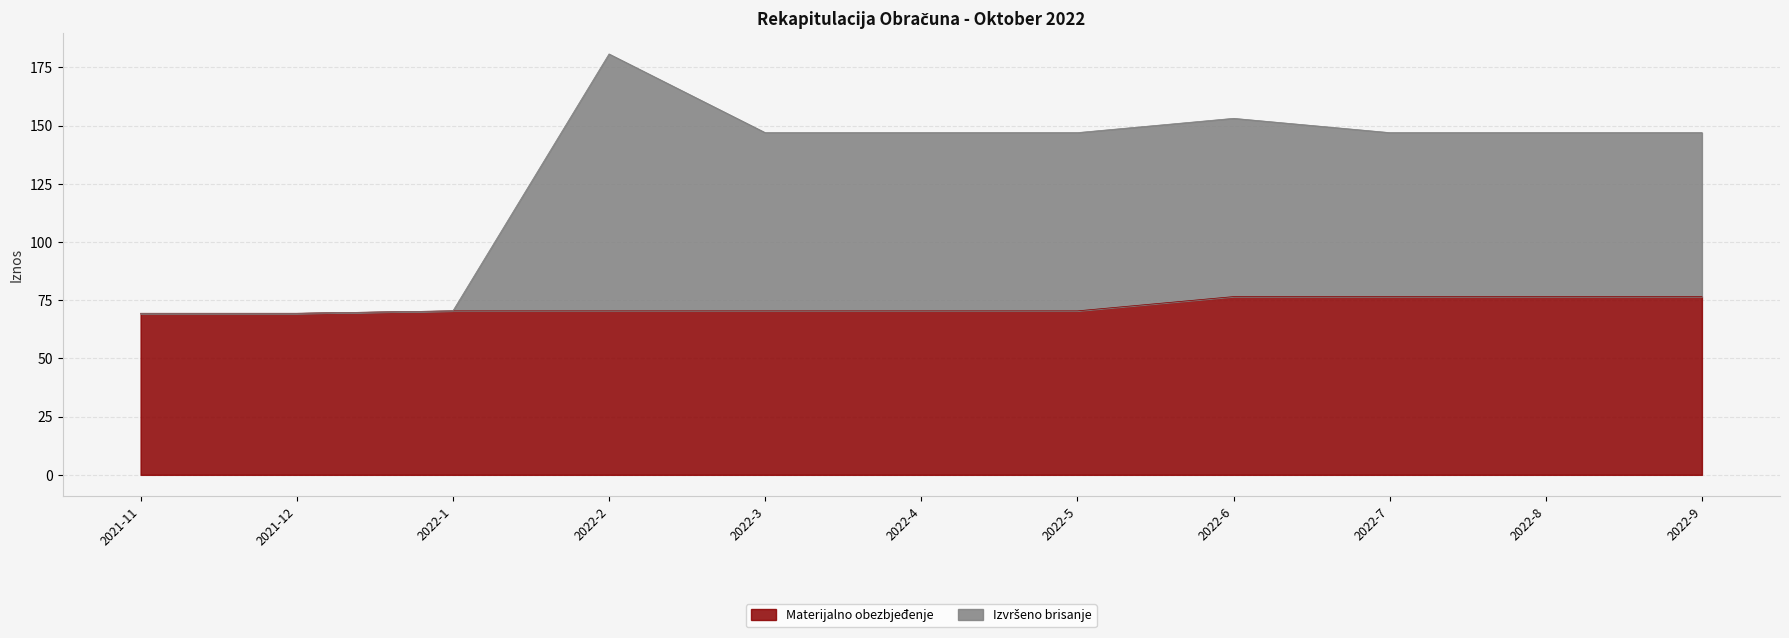

What position from the right is 2022-6?

4